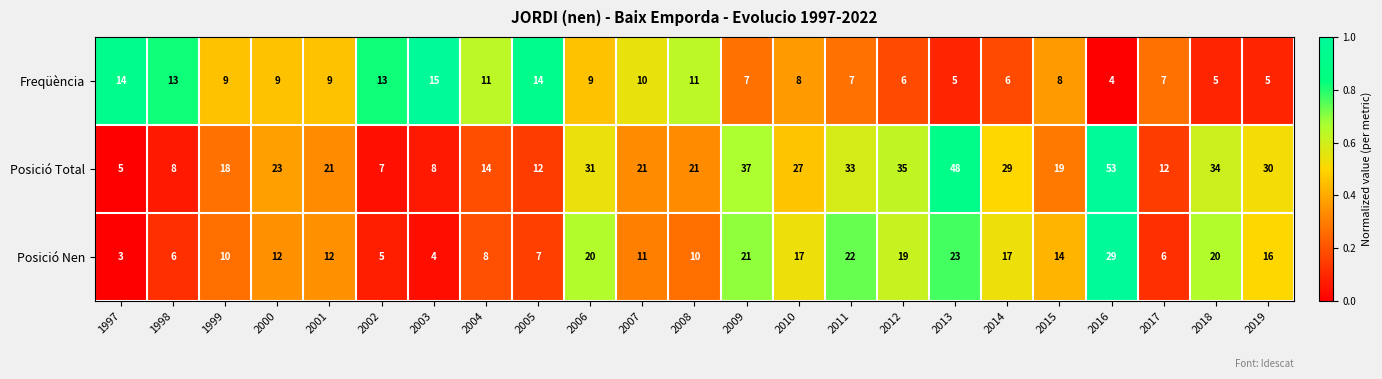

List the series in order of their peak value, highest first.

Posició Total, Posició Nen, Freqüència